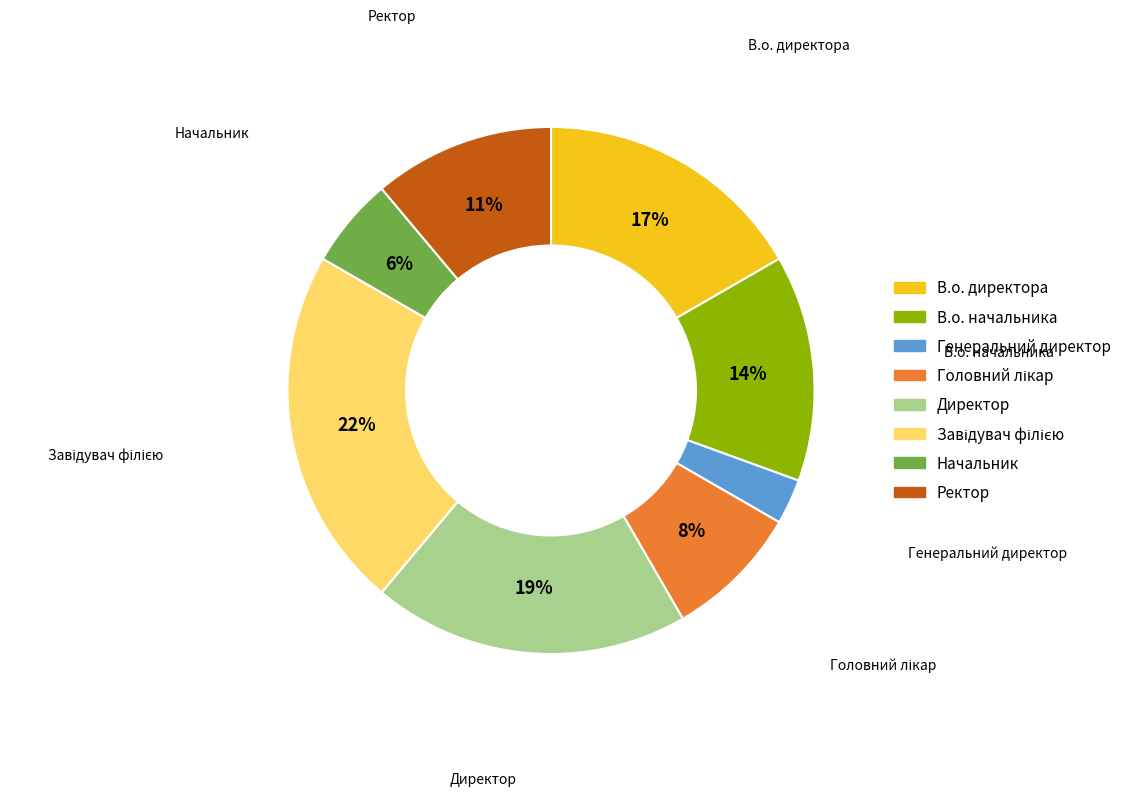

What is the smallest slice in the pie chart?

Генеральний директор